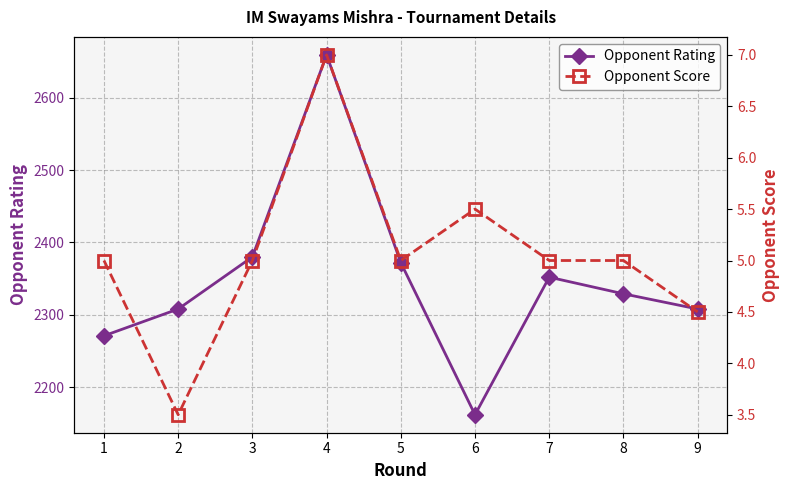

True or false: Opponent Score has a value of 6.5 at 9.

False